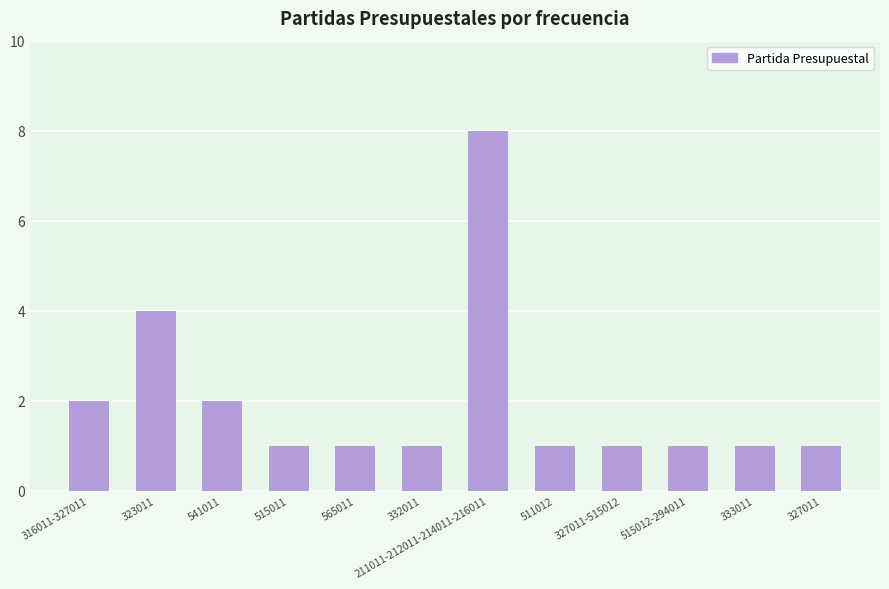

What is the label of the 9th bar from the right?

515011